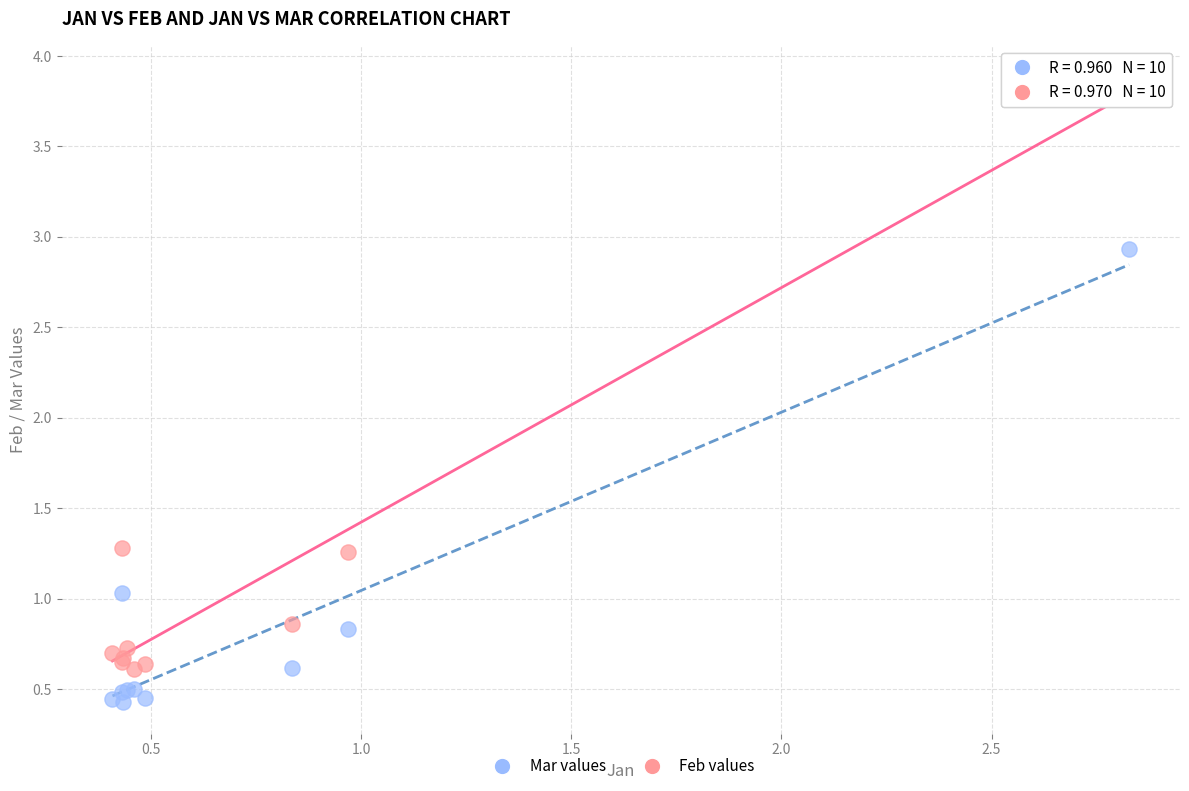

Which series reaches the maximum Y coordinate?

Feb values